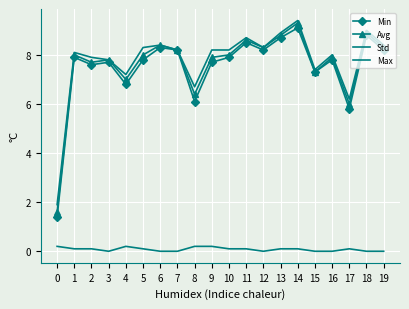

How many interior local peaks does the Min series have?

7